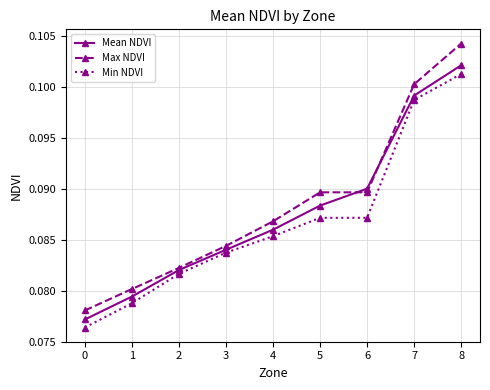

Which series has the largest total across all categories?

Max NDVI